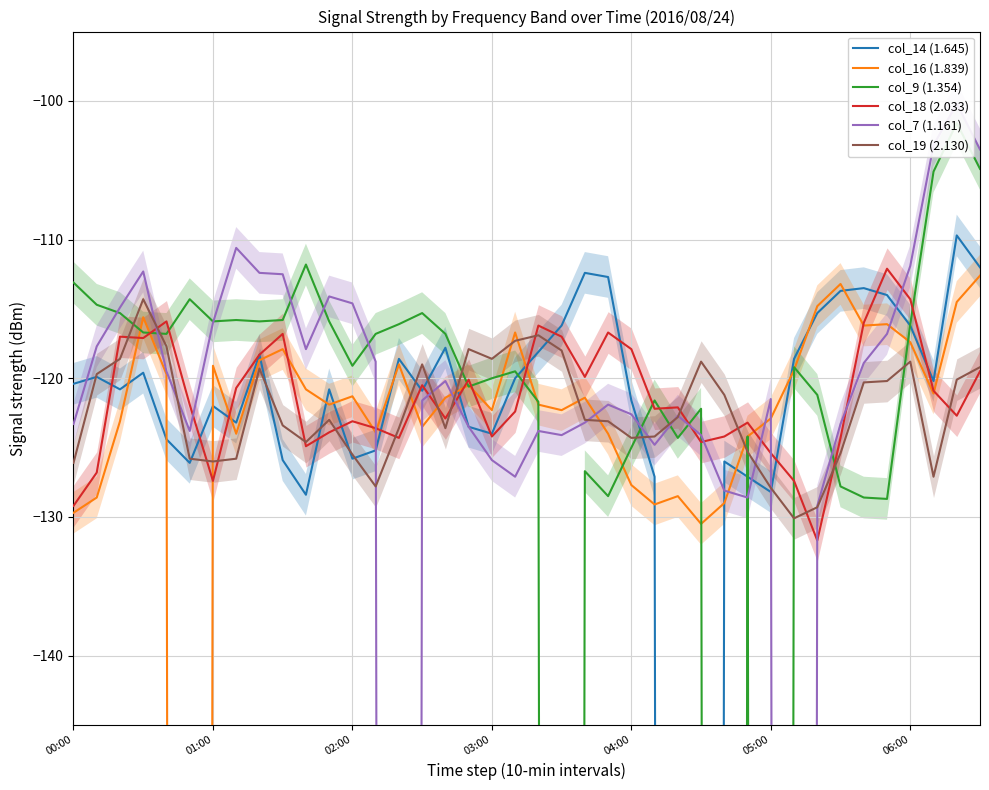

What is the difference between the maximum and minimum values in the col_19 (2.130) series?

15.8